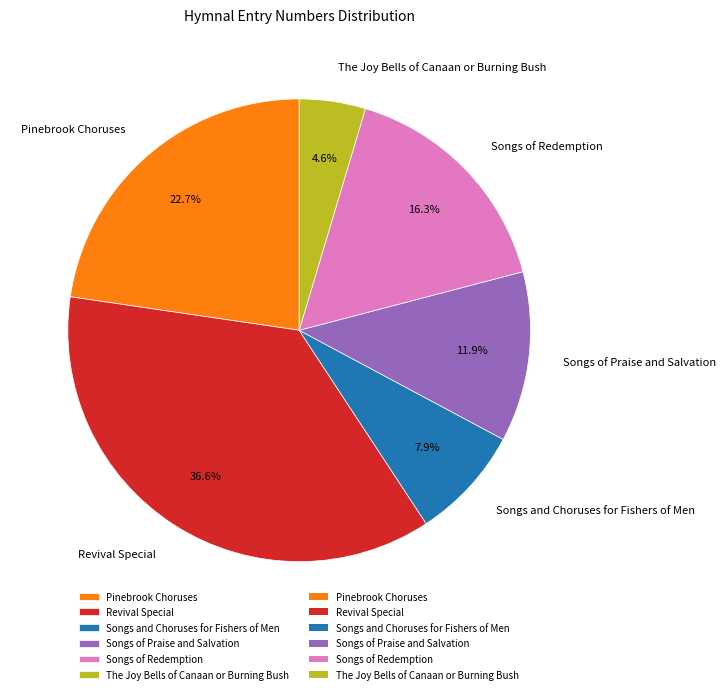

Count the number of slices in the pie.

6